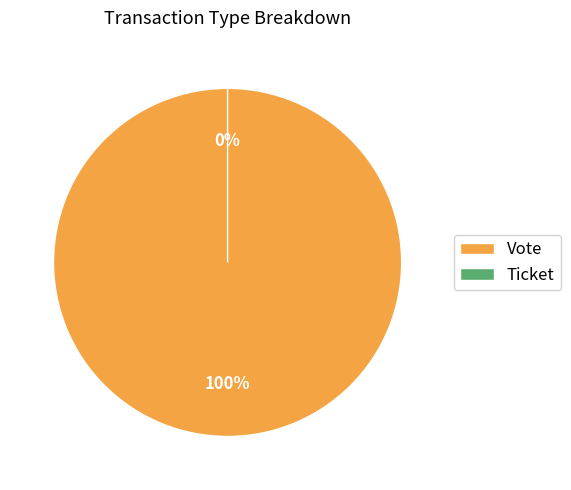

The Ticket slice represents 1% of the pie. True or false?

False